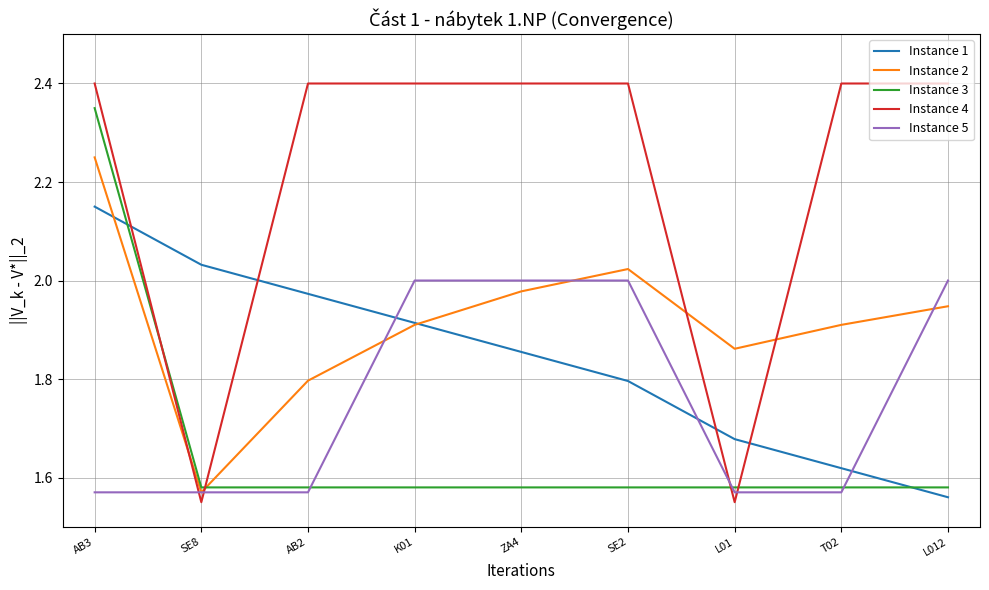

Does the chart display data point markers on the line(s)?

No